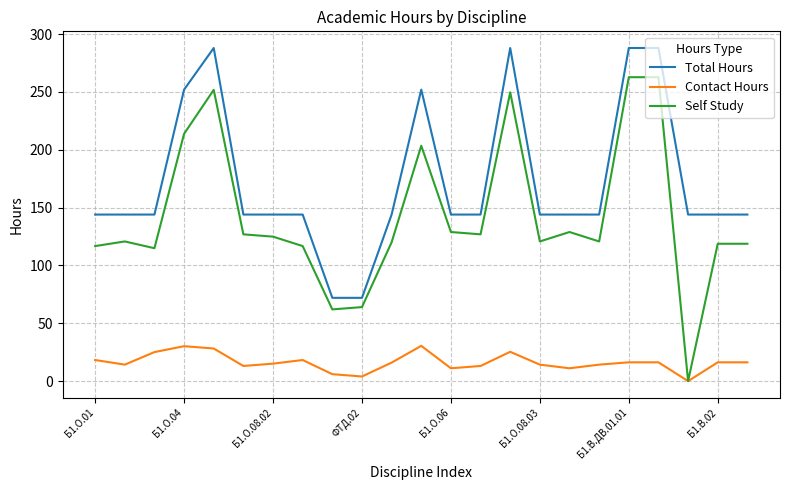

What is the maximum value for Contact Hours?

30.5